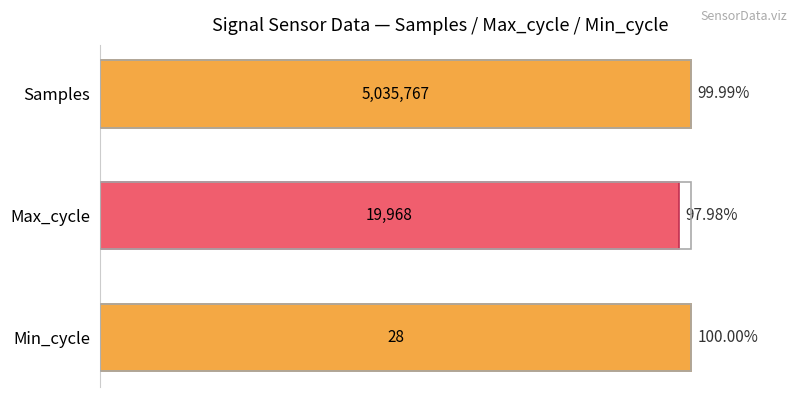

Which has a higher value, Min_cycle or Max_cycle?

Min_cycle